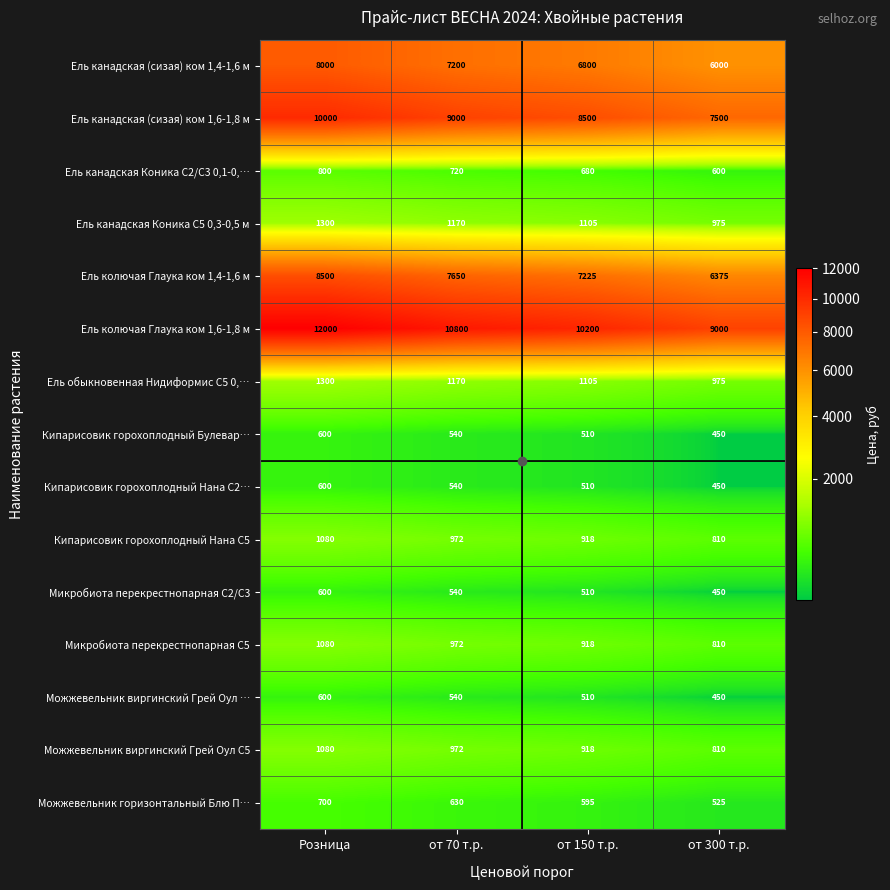

At which label does Ель обыкновенная Нидиформис С5 0,… first exceed 1170?

Розница